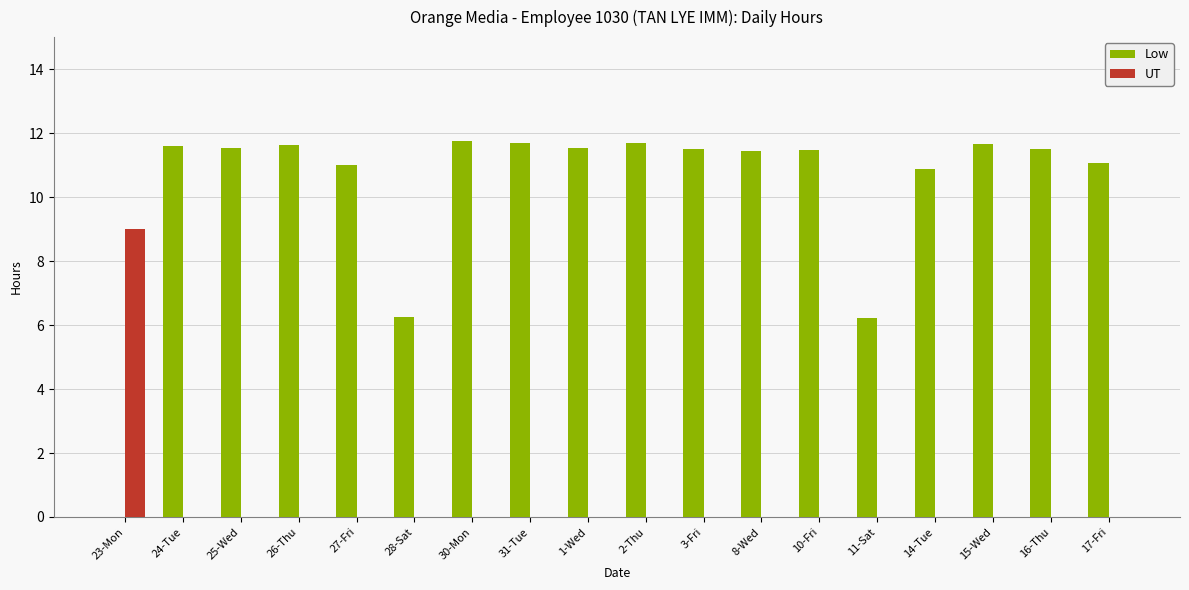

Which series has the largest total across all categories?

Low